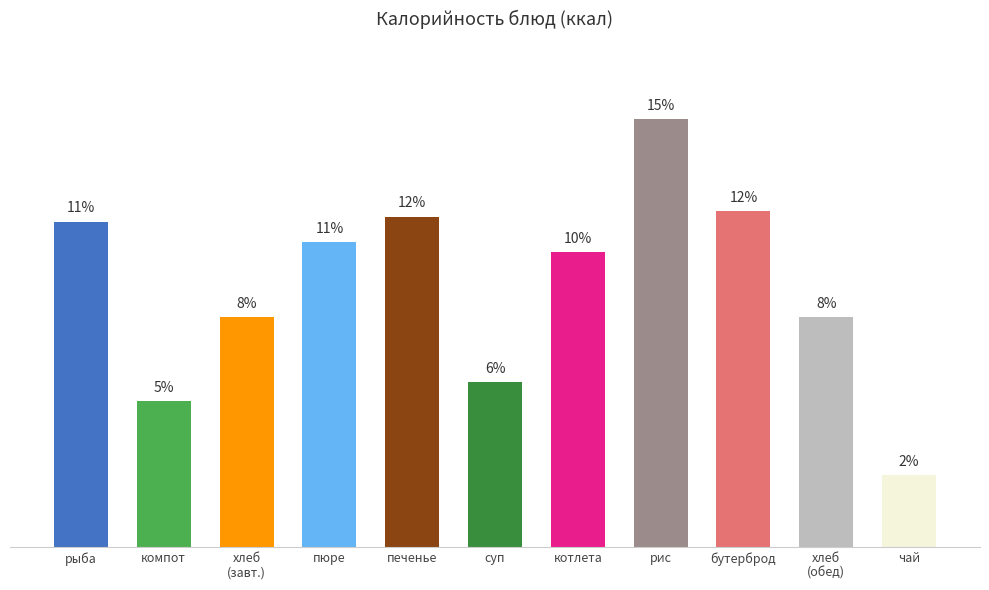

List the labels in order of value, largest first.

рис, бутерброд, печенье, рыба, пюре, котлета, хлеб
(завт.), хлеб
(обед), суп, компот, чай